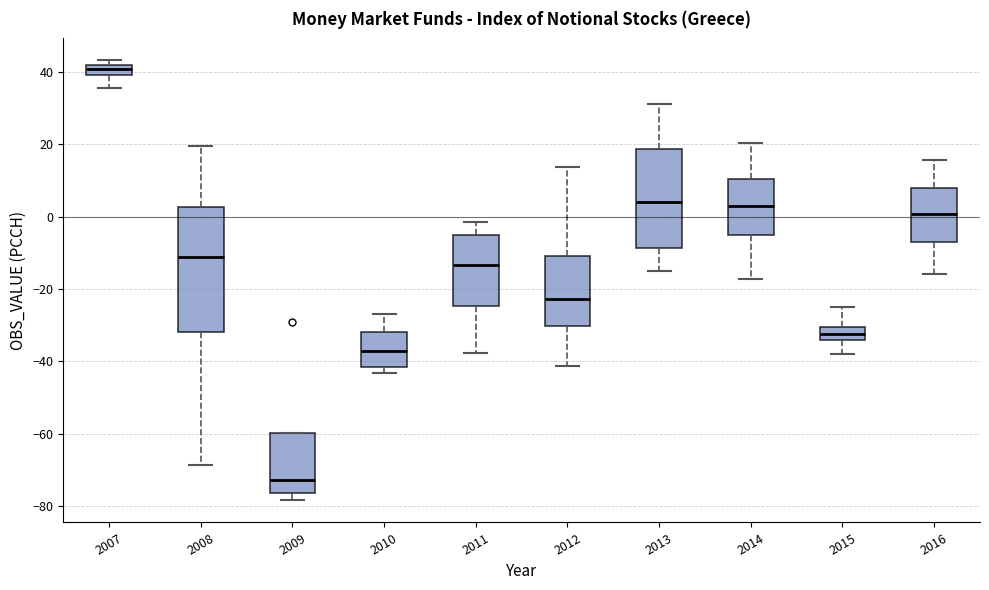

Which box's median line is the lowest?

2009